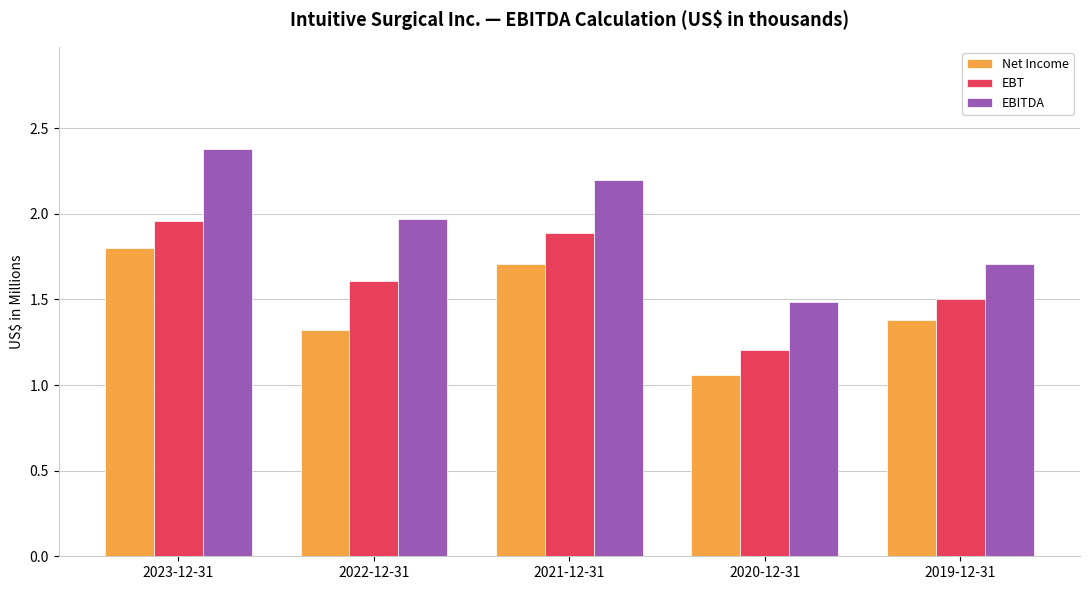

Which series has the largest range (max minus min)?

EBITDA